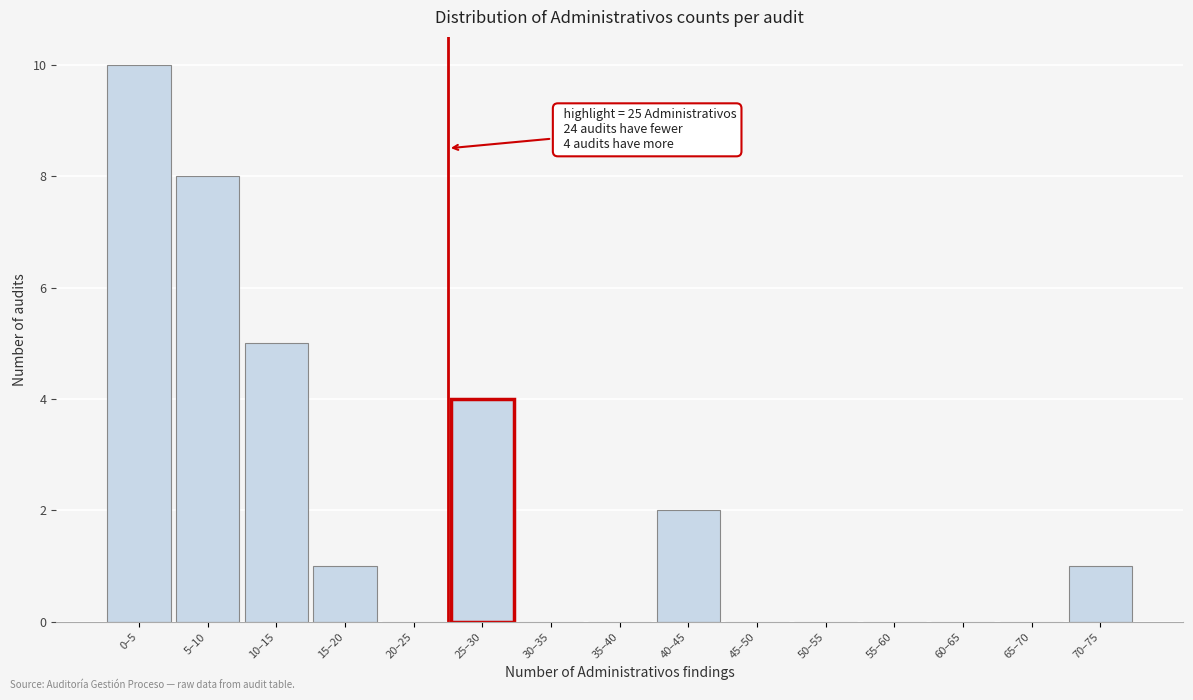

Reading right to left, list all the values displayed in this chart.

70–75=1	65–70=0	60–65=0	55–60=0	50–55=0	45–50=0	40–45=2	35–40=0	30–35=0	25–30=4	20–25=0	15–20=1	10–15=5	5–10=8	0–5=10